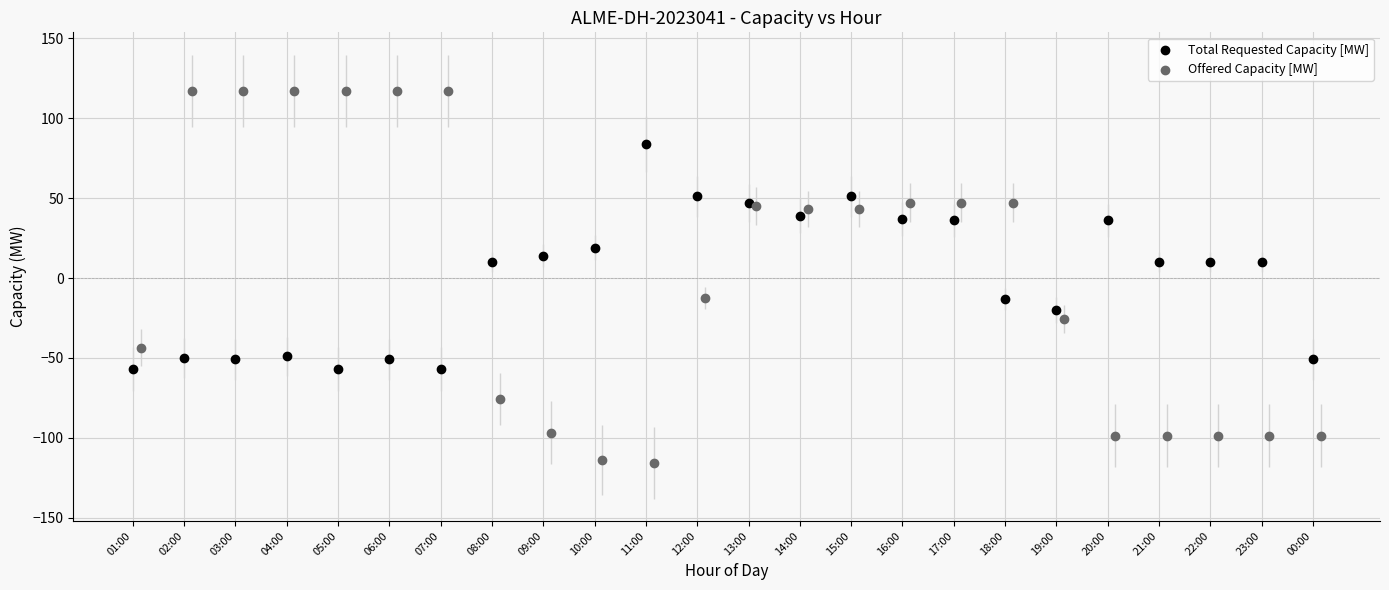

Which series has the widest spread of Y values?

Offered Capacity [MW]